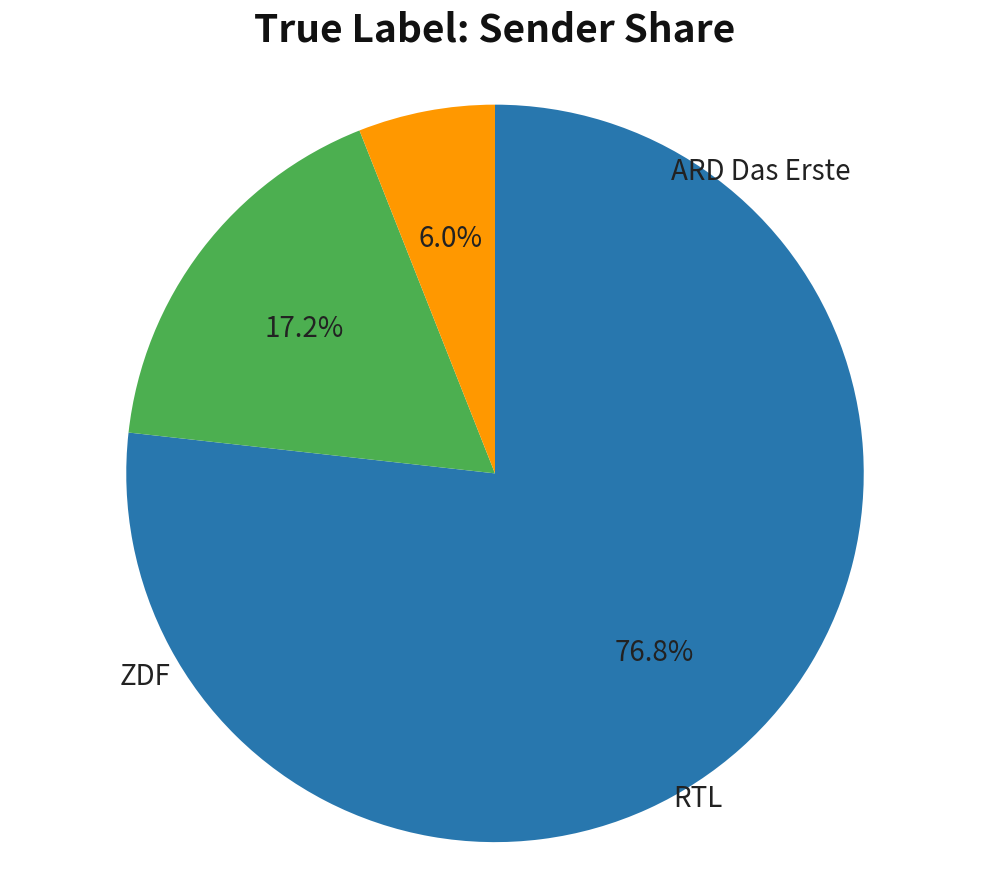

To the nearest percent, what is the difference between the largest and smallest slice percentages?

71%